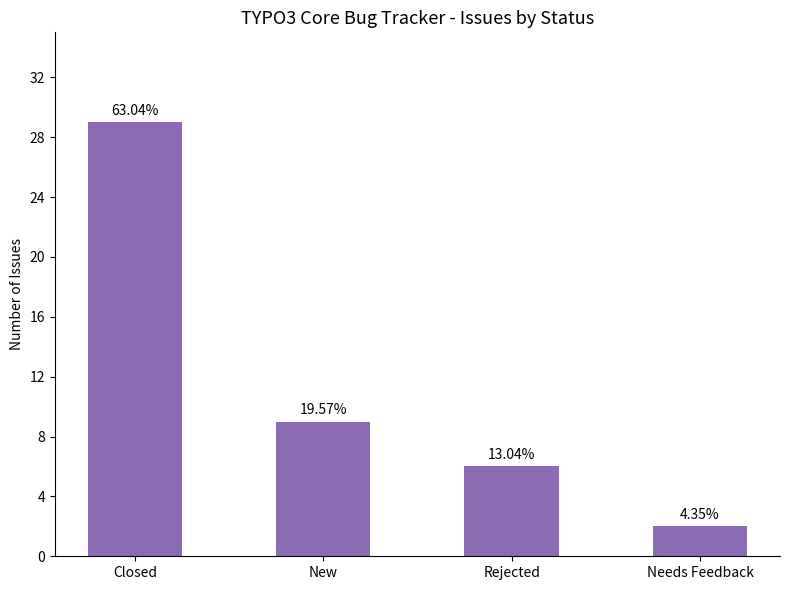

List the labels in order of value, largest first.

Closed, New, Rejected, Needs Feedback